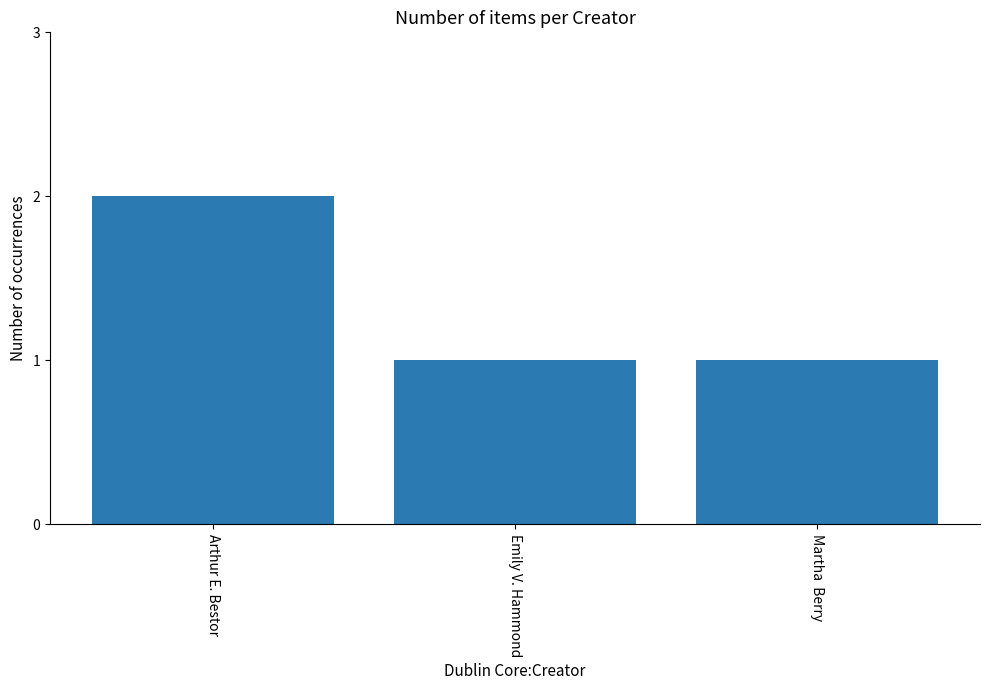

What is the sum of all values?

4